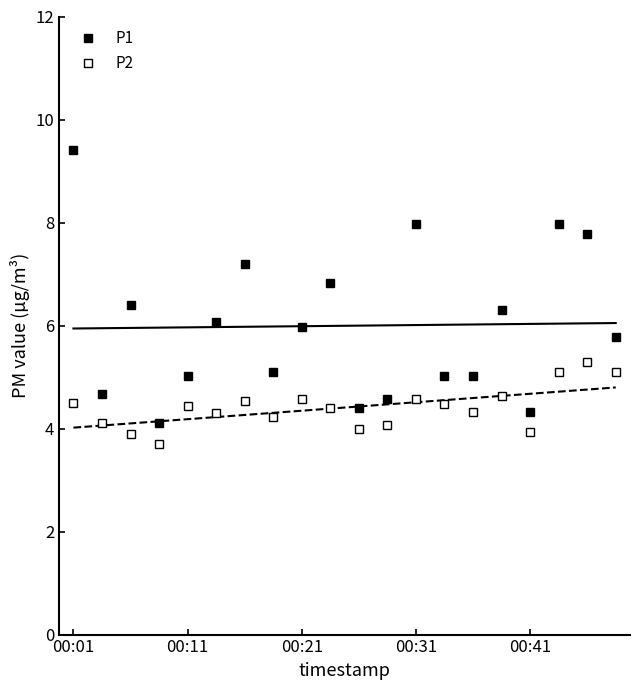

Is the value of P2 at 9 greater than the value of P1 at 00:21?

No